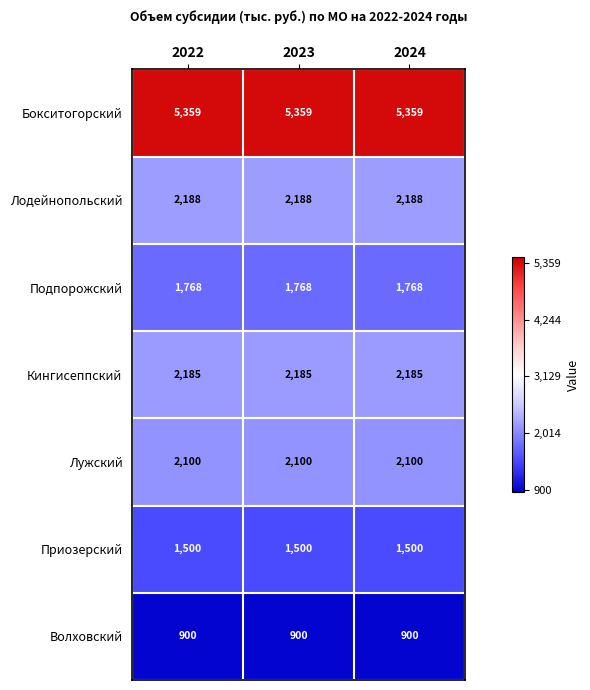

What is the spread (max minus min) of values at 2022?

4459